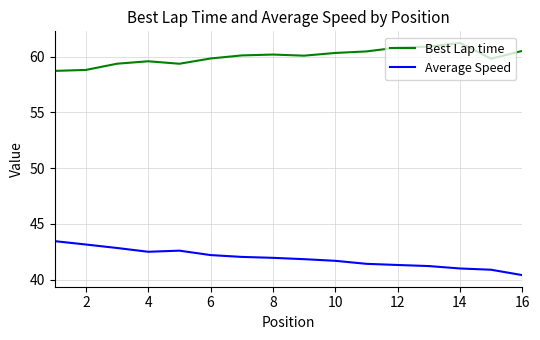

What is the greatest value displayed?

61.2